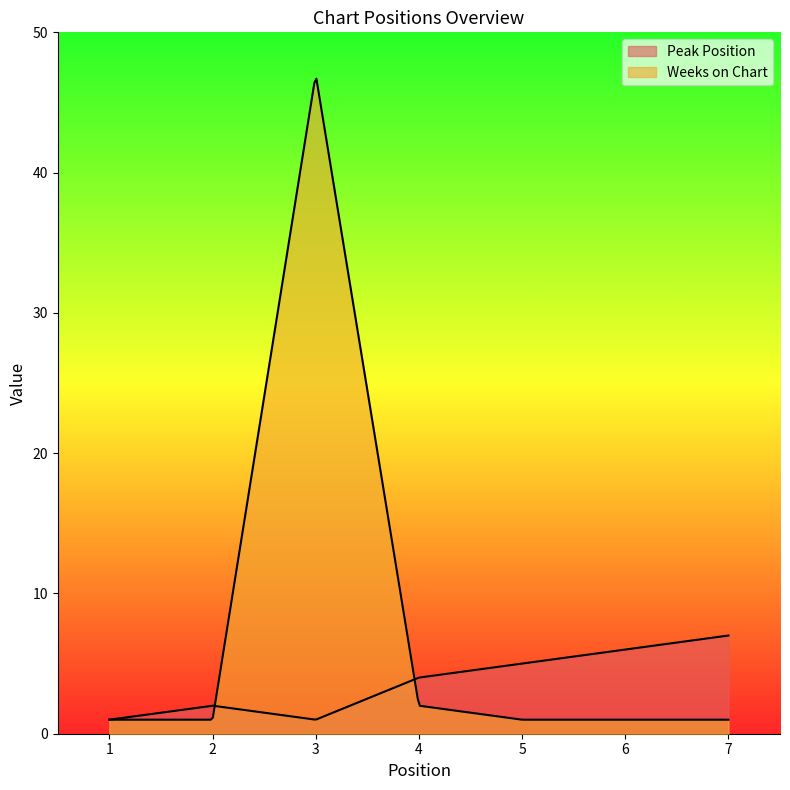

What is the difference between the maximum and minimum values in the Peak Position series?

6